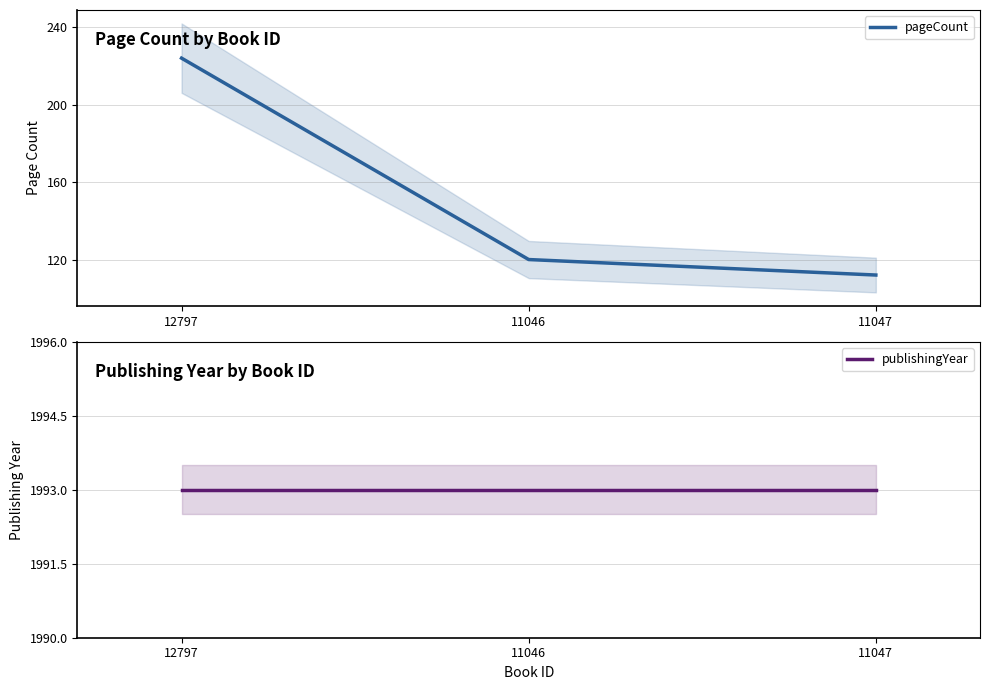

Which series changed the most between 12797 and 11046?

pageCount